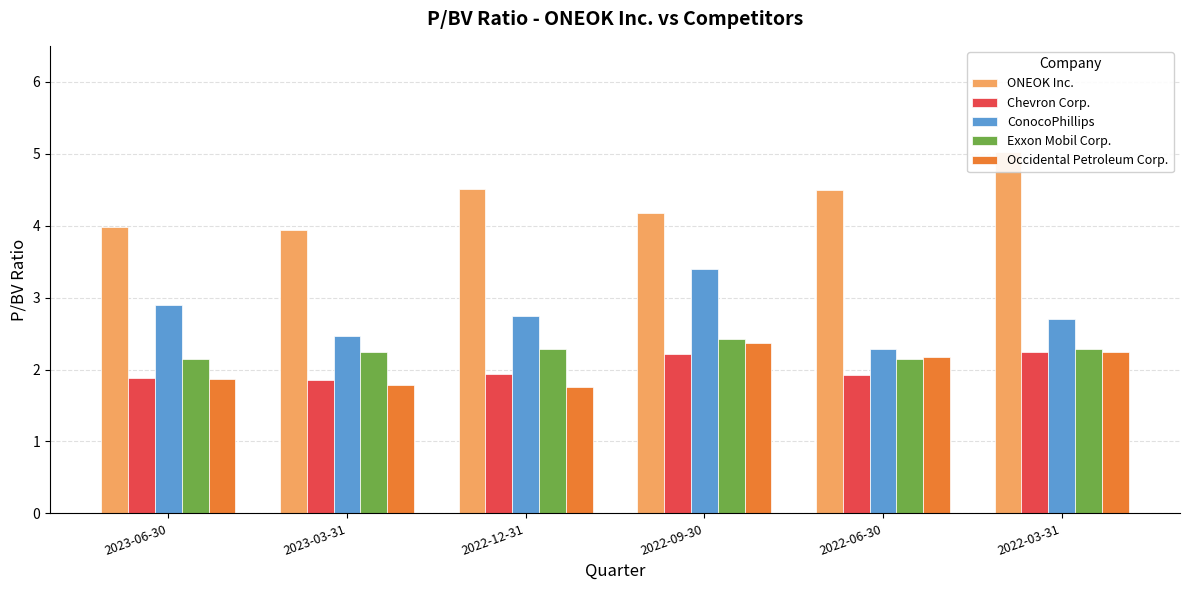

What is the value of the Chevron Corp. bar at the 2nd from the left?

1.9